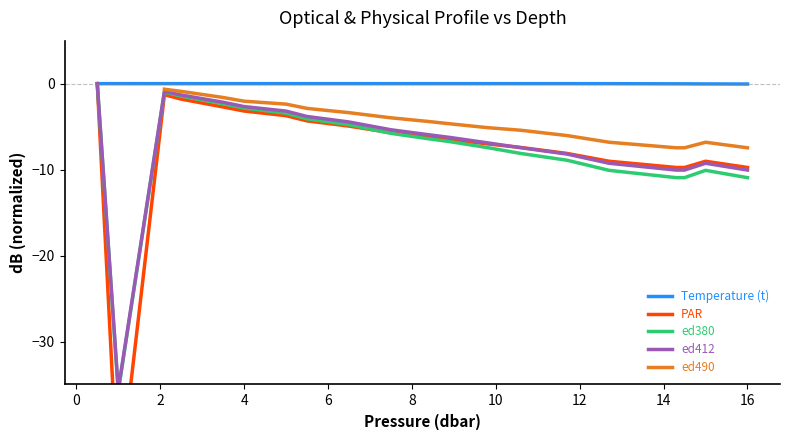

Where is ed380 nearest to the value -17?

16